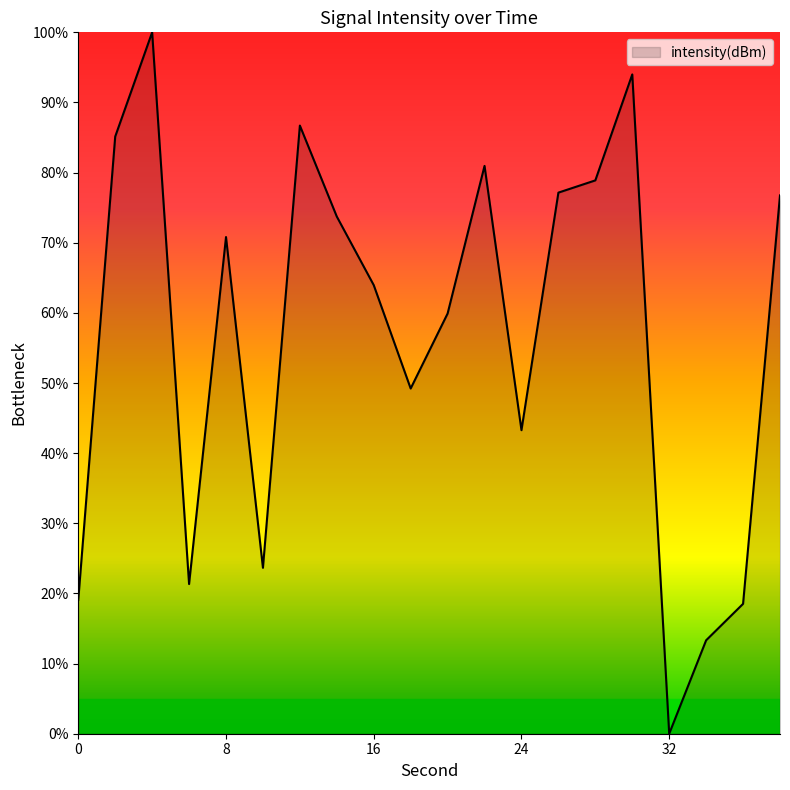

What is the difference between the maximum and minimum values?

100.0